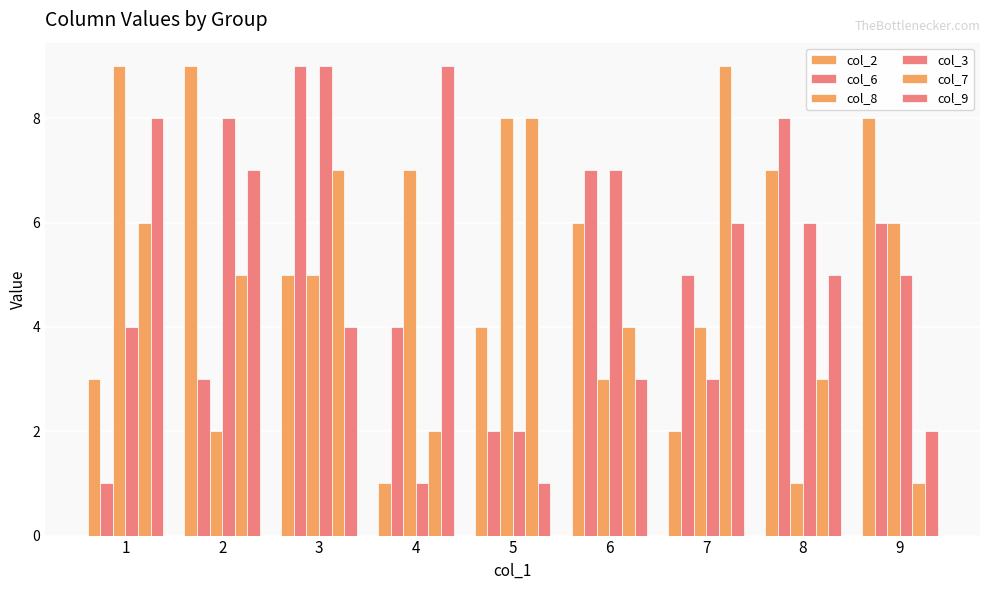

List the labels in order of col_3 value, largest first.

3, 2, 6, 8, 9, 1, 7, 5, 4